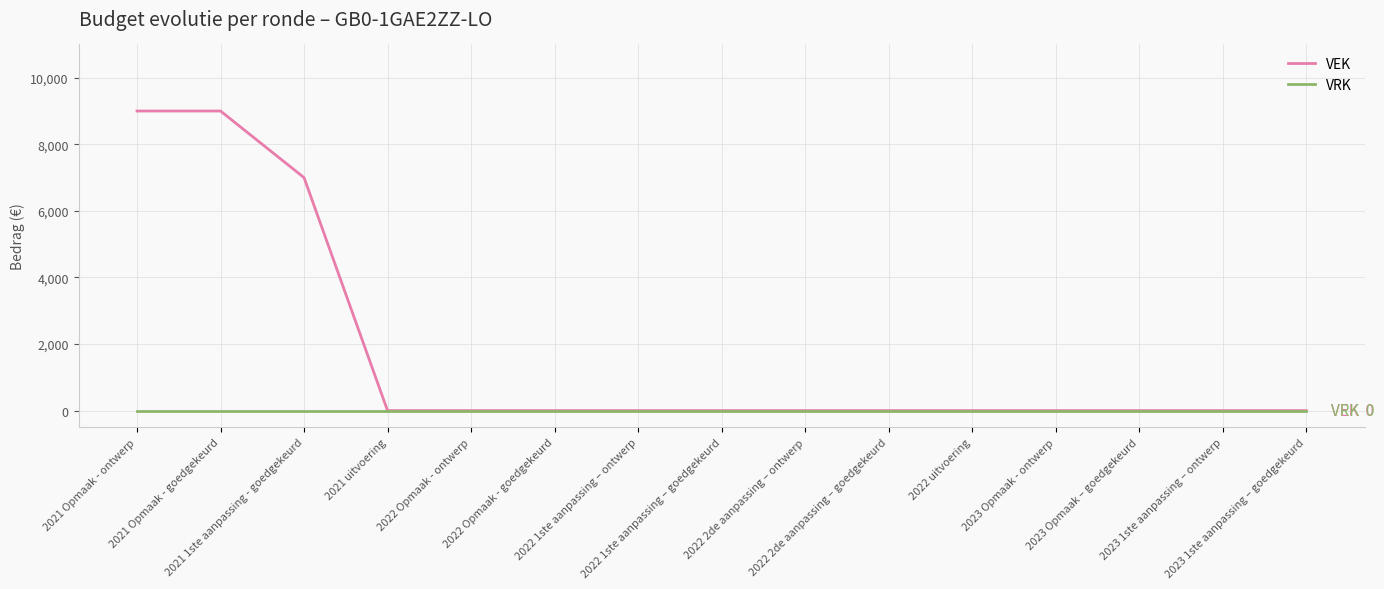

List the series in order of their overall mean, lowest first.

VRK, VEK